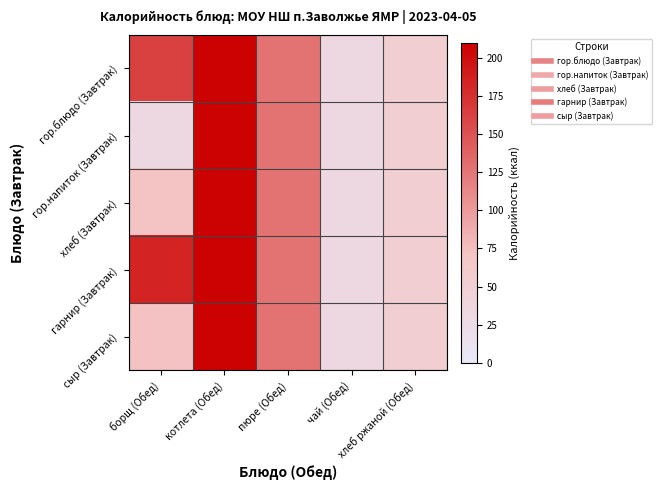

Reading left to right, what are all the values shown in this chart?

гор.блюдо (Завтрак): борщ (Обед)=163.0	котлета (Обед)=208.0	пюре (Обед)=127.0	чай (Обед)=32.0	хлеб ржаной (Обед)=52.3
гор.напиток (Завтрак): борщ (Обед)=32.0	котлета (Обед)=208.0	пюре (Обед)=127.0	чай (Обед)=32.0	хлеб ржаной (Обед)=52.3
хлеб (Завтрак): борщ (Обед)=71.0	котлета (Обед)=208.0	пюре (Обед)=127.0	чай (Обед)=32.0	хлеб ржаной (Обед)=52.3
гарнир (Завтрак): борщ (Обед)=184.5	котлета (Обед)=208.0	пюре (Обед)=127.0	чай (Обед)=32.0	хлеб ржаной (Обед)=52.3
сыр (Завтрак): борщ (Обед)=72.7	котлета (Обед)=208.0	пюре (Обед)=127.0	чай (Обед)=32.0	хлеб ржаной (Обед)=52.3